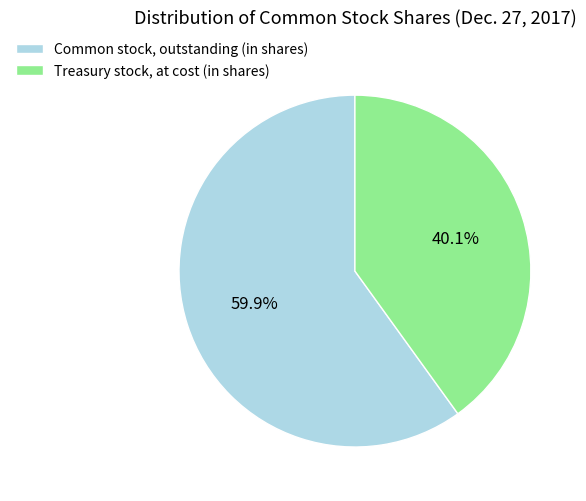

How many segments does this pie chart have?

2